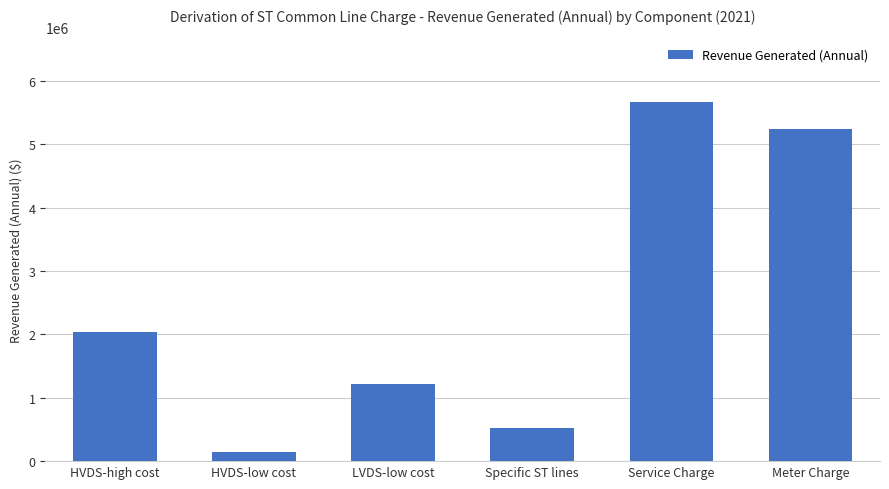

What is the sum of the values at Specific ST lines and Service Charge?

6184218.5